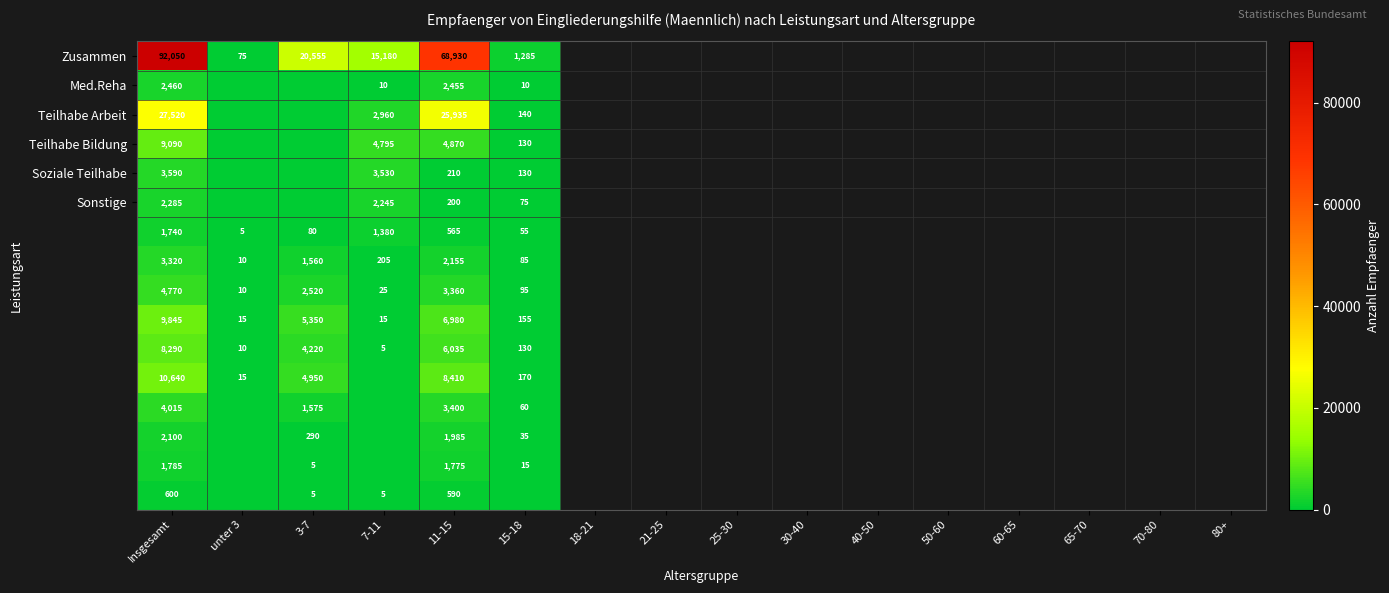

True or false: Zusammen has a value of 20555 at 3-7.

True